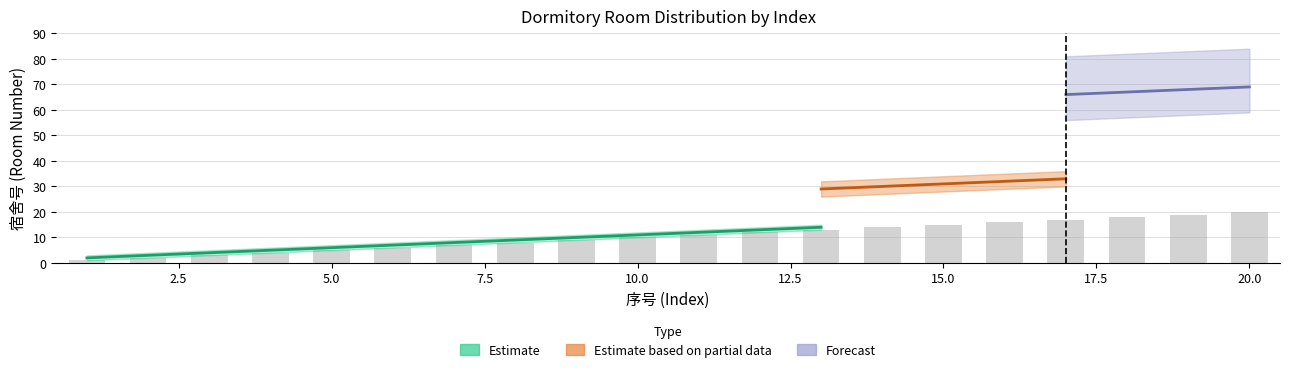

What is the smallest value displayed?

1